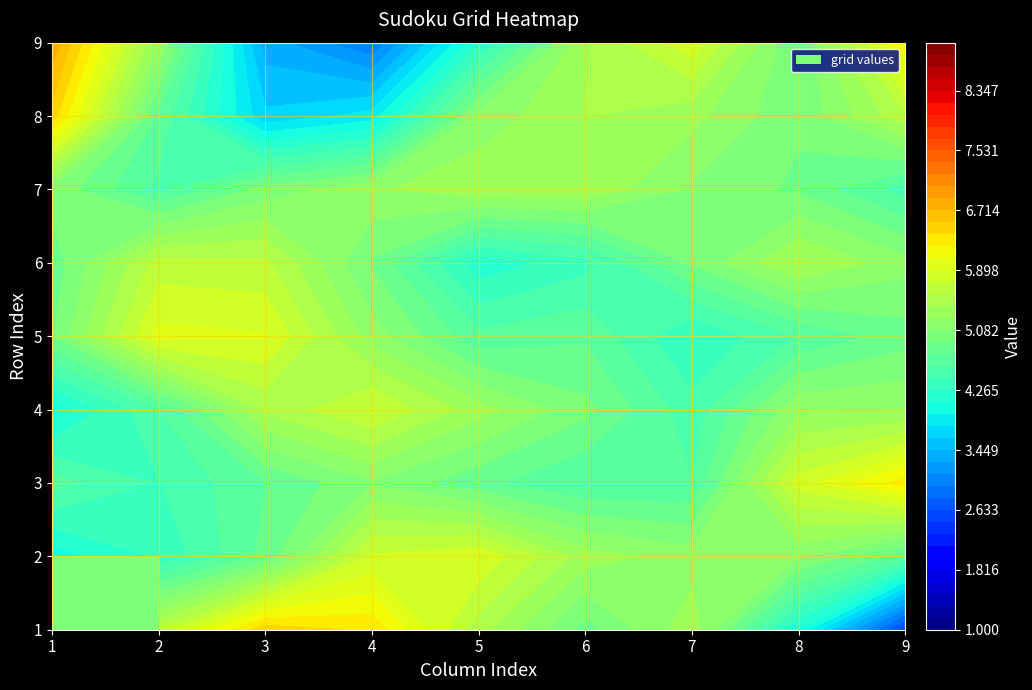

The row2 series shows 6 at 7. True or false?

True